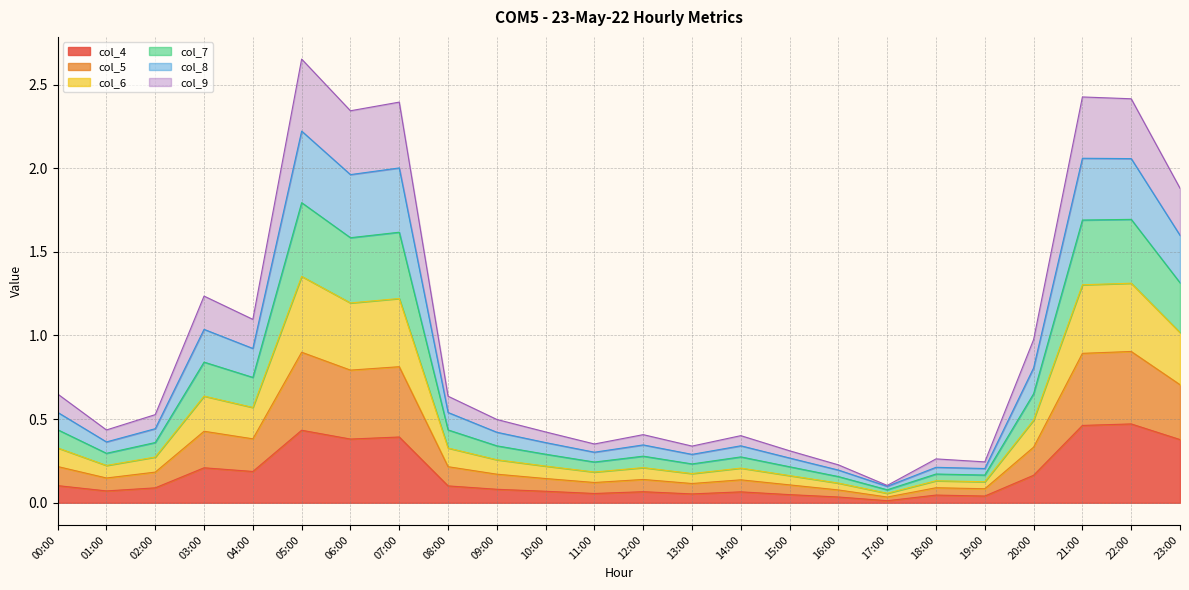

The value of col_4 at 13:00 is 0.1. True or false?

True